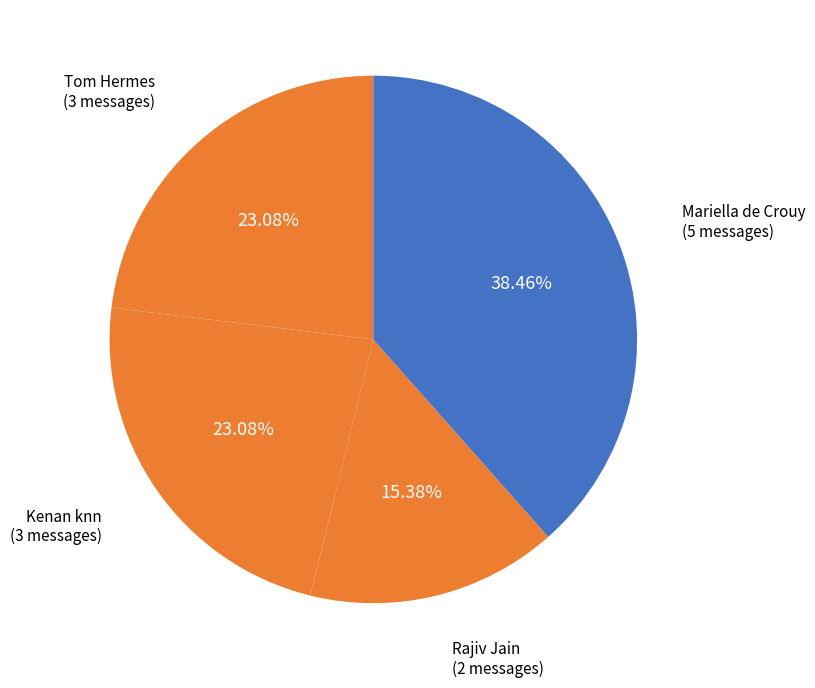

Is there a majority slice in this chart?

No